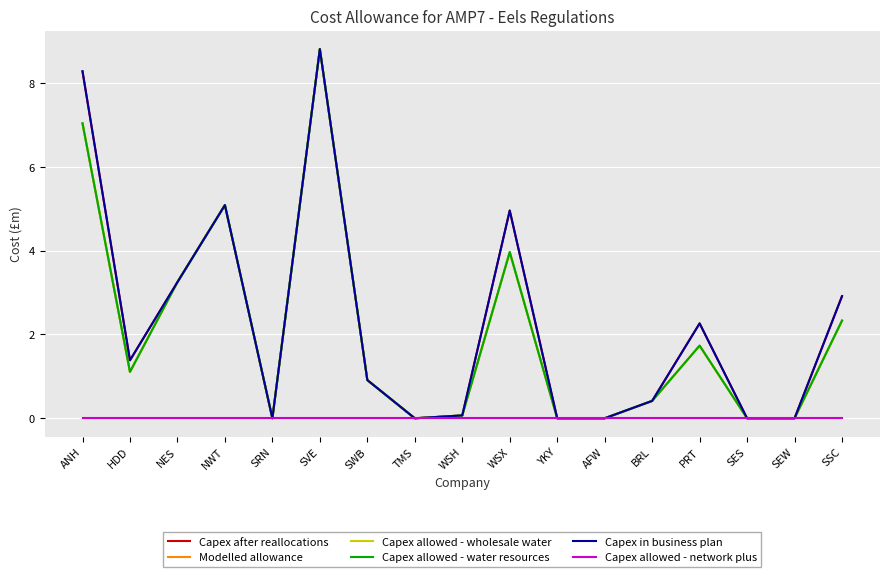

List the series in order of their peak value, lowest first.

Capex allowed - network plus, Capex after reallocations, Modelled allowance, Capex allowed - wholesale water, Capex allowed - water resources, Capex in business plan